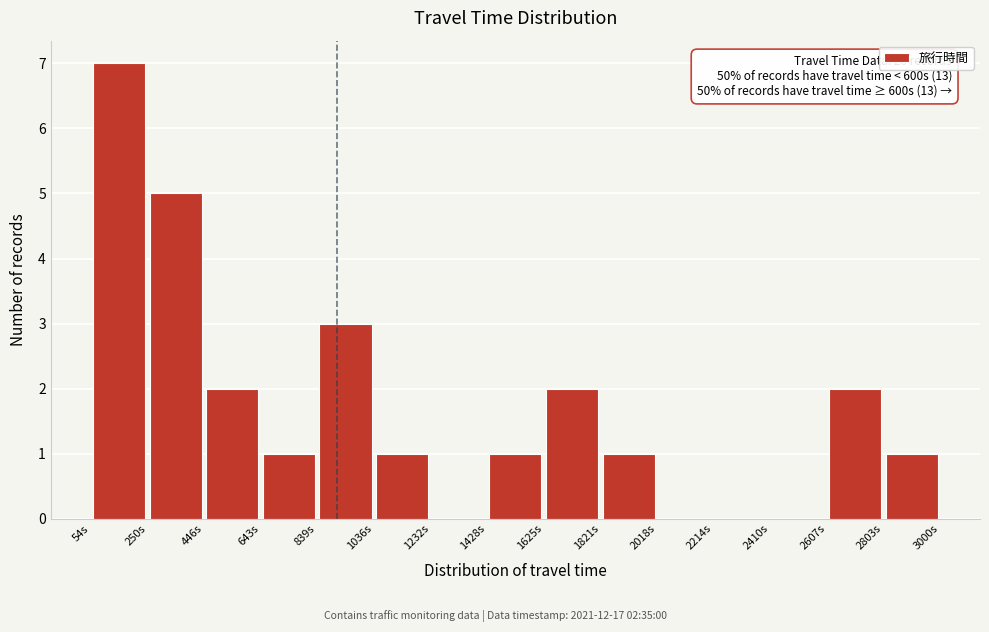

Over which range of the x-axis is the bar tallest?

60 to 260